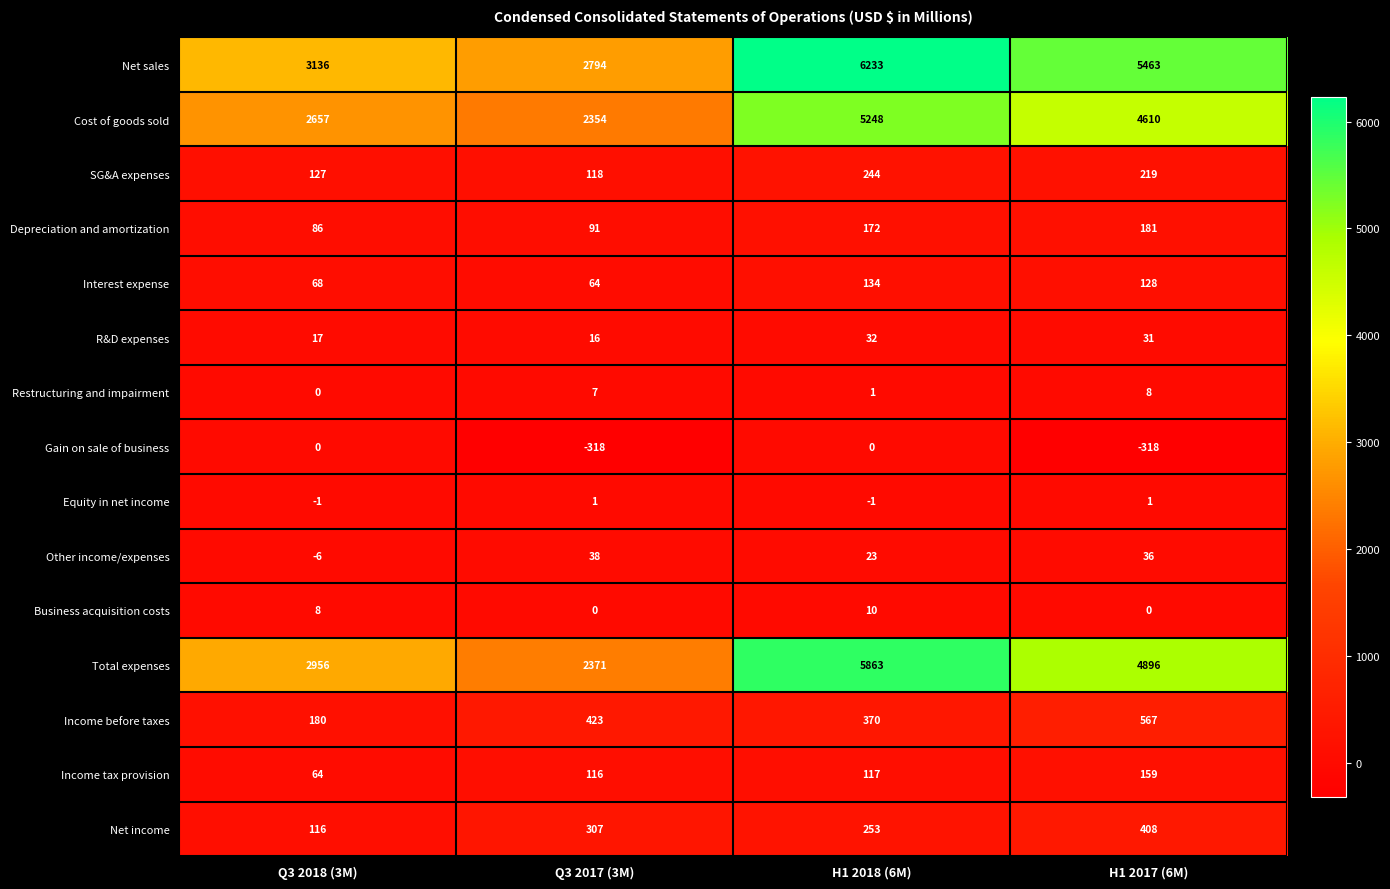

What is the difference between the highest and lowest values at Q3 2018 (3M)?

3142